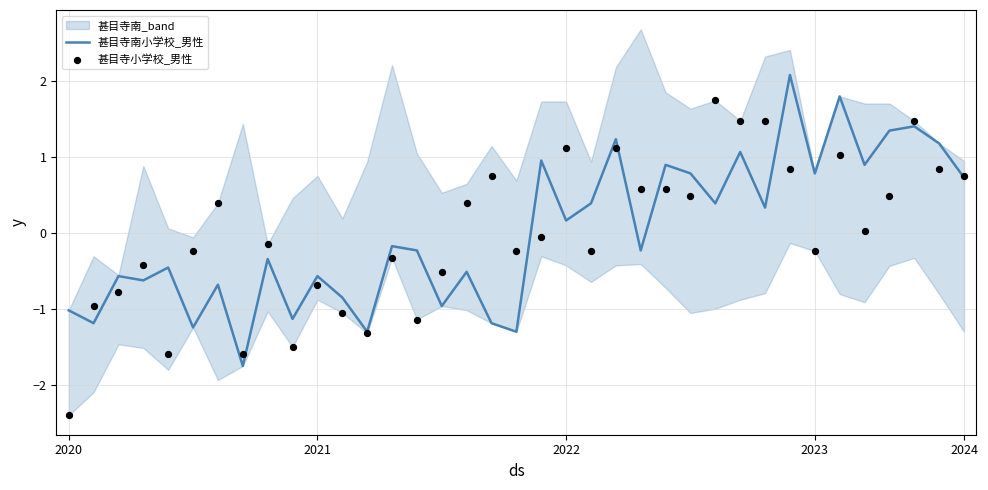

Which series has the largest total across all categories?

甚目寺南小学校_男性